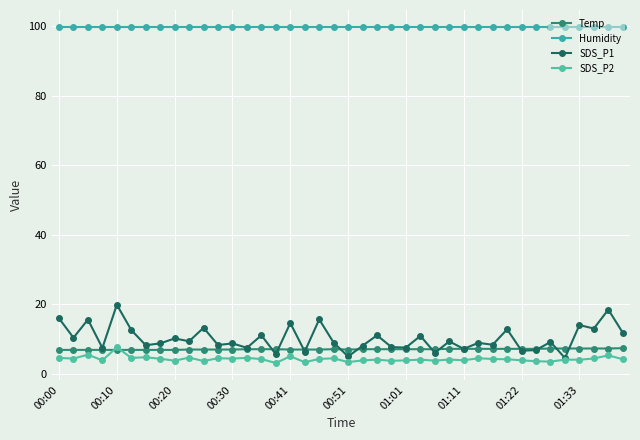

What are all the series names shown in the legend?

Temp, Humidity, SDS_P1, SDS_P2